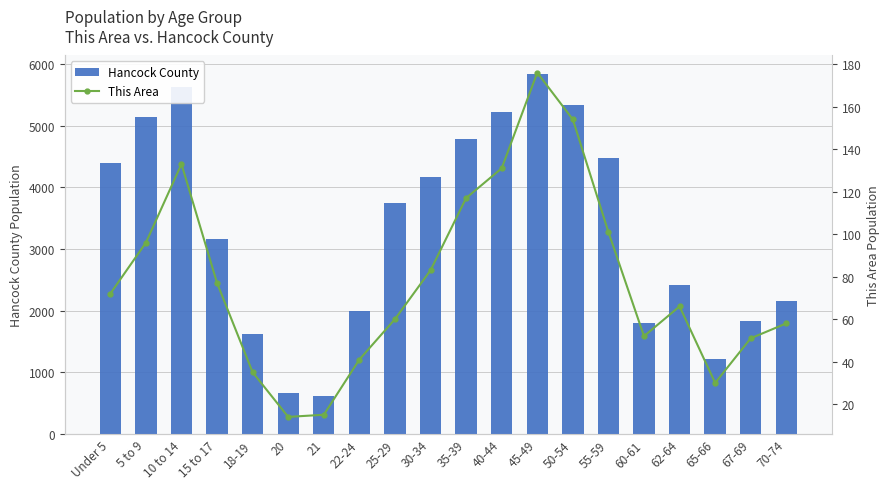

At which category is the sum across all series the highest?

45-49